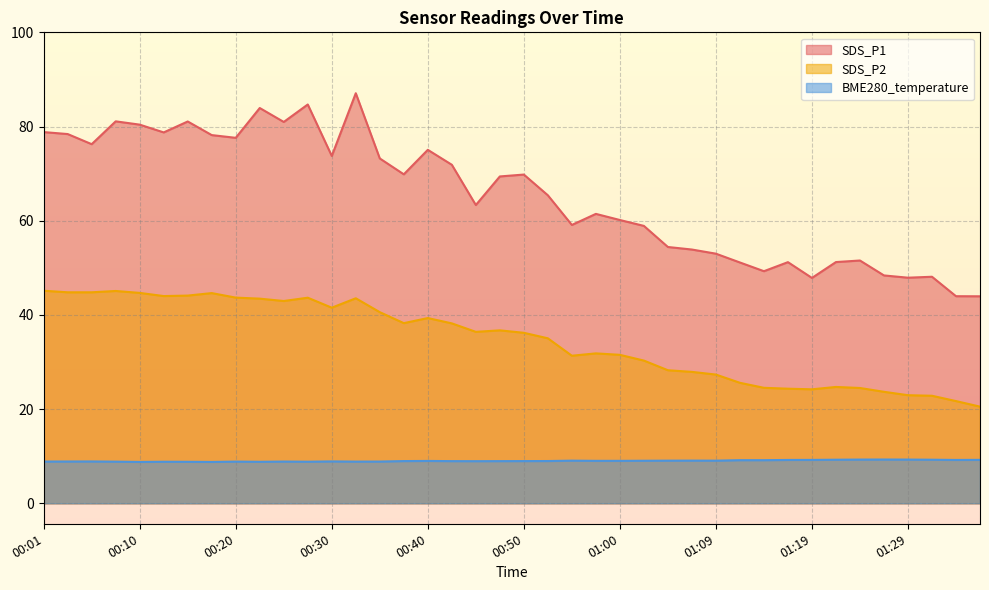

Reading left to right, transcribe all the data shown in this chart.

SDS_P1: 00:01=78.8	00:03=78.4	00:06=76.2	00:08=81.1	00:10=80.4	00:13=78.8	00:15=81.1	00:18=78.2	00:20=77.6	00:23=83.9	00:25=81.0	00:28=84.7	00:30=73.8	00:32=87.1	00:35=73.2	00:37=69.8	00:40=75.0	00:42=71.9	00:45=63.3	00:47=69.4	00:50=69.8	00:52=65.4	00:55=59.1	00:57=61.5	01:00=60.1	01:02=58.9	01:04=54.4	01:07=53.9	01:09=53.0	01:12=51.1	01:14=49.3	01:17=51.2	01:19=47.9	01:21=51.2	01:24=51.5	01:26=48.4	01:29=47.9	01:31=48.1	01:34=44.0	01:36=44.0
SDS_P2: 00:01=45.1	00:03=44.8	00:06=44.8	00:08=45.1	00:10=44.7	00:13=44.0	00:15=44.1	00:18=44.6	00:20=43.7	00:23=43.5	00:25=43.0	00:28=43.6	00:30=41.5	00:32=43.5	00:35=40.6	00:37=38.2	00:40=39.3	00:42=38.2	00:45=36.4	00:47=36.7	00:50=36.2	00:52=35.0	00:55=31.3	00:57=31.8	01:00=31.5	01:02=30.3	01:04=28.2	01:07=27.9	01:09=27.3	01:12=25.6	01:14=24.5	01:17=24.3	01:19=24.2	01:21=24.7	01:24=24.5	01:26=23.7	01:29=22.9	01:31=22.8	01:34=21.7	01:36=20.5
BME280_temperature: 00:01=8.9	00:03=8.9	00:06=8.9	00:08=8.8	00:10=8.8	00:13=8.8	00:15=8.8	00:18=8.8	00:20=8.8	00:23=8.8	00:25=8.9	00:28=8.8	00:30=8.9	00:32=8.8	00:35=8.9	00:37=9.0	00:40=9.0	00:42=8.9	00:45=8.9	00:47=8.9	00:50=9.0	00:52=9.0	00:55=9.1	00:57=9.0	01:00=9.0	01:02=9.0	01:04=9.1	01:07=9.1	01:09=9.1	01:12=9.2	01:14=9.2	01:17=9.2	01:19=9.2	01:21=9.2	01:24=9.3	01:26=9.3	01:29=9.3	01:31=9.2	01:34=9.2	01:36=9.2